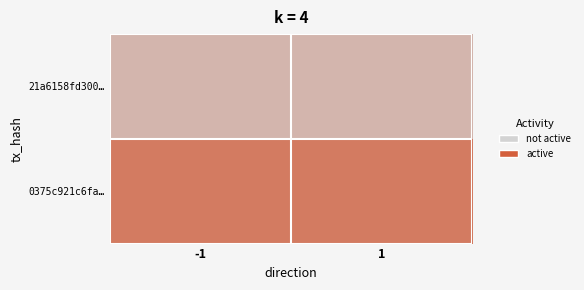

Between 1 and -1, which is larger?

1